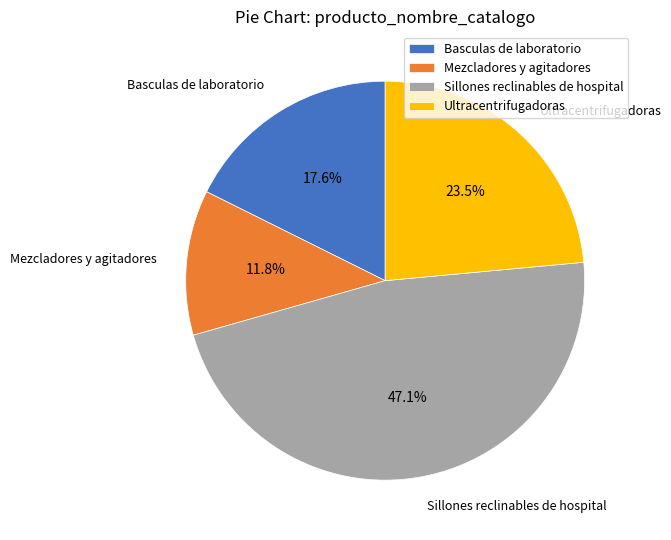

Between Basculas de laboratorio and Mezcladores y agitadores, which is larger?

Basculas de laboratorio